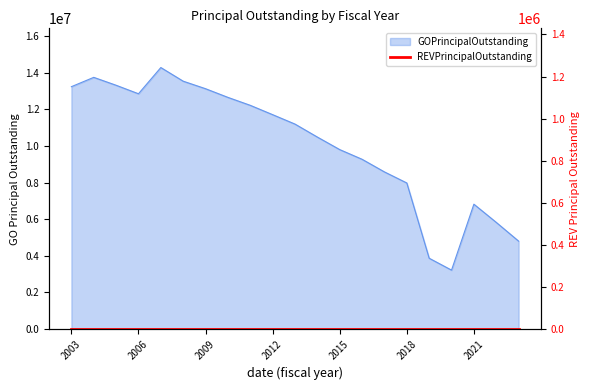

Which has a higher value, 2005 or 2021?

2005